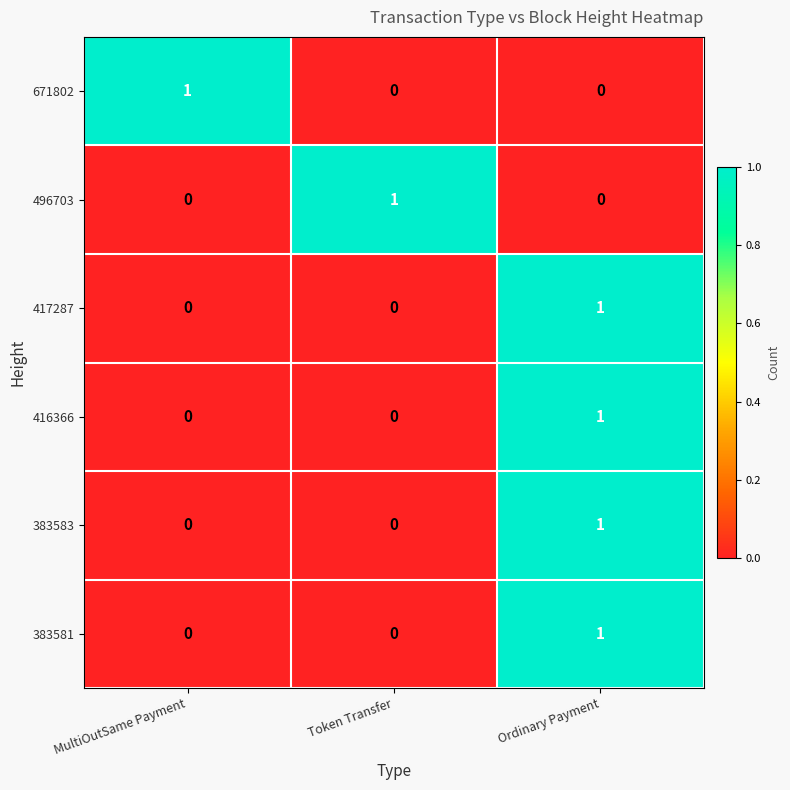

How many series are shown in this chart?

6